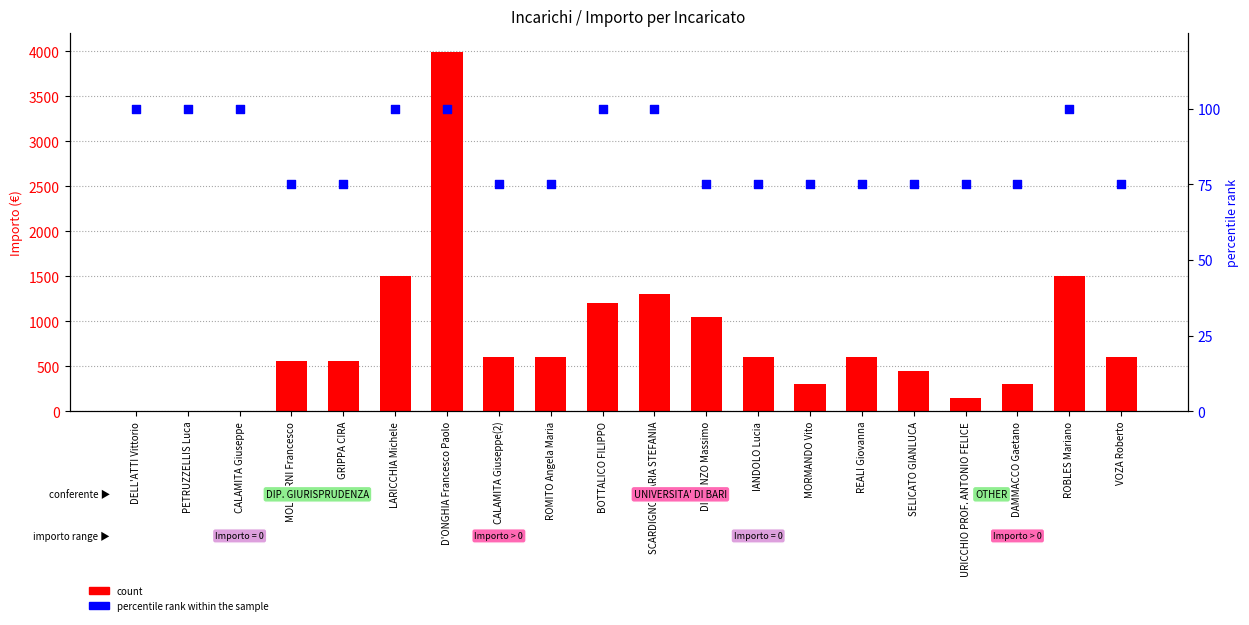

What are all the series names shown in the legend?

count, percentile rank within the sample